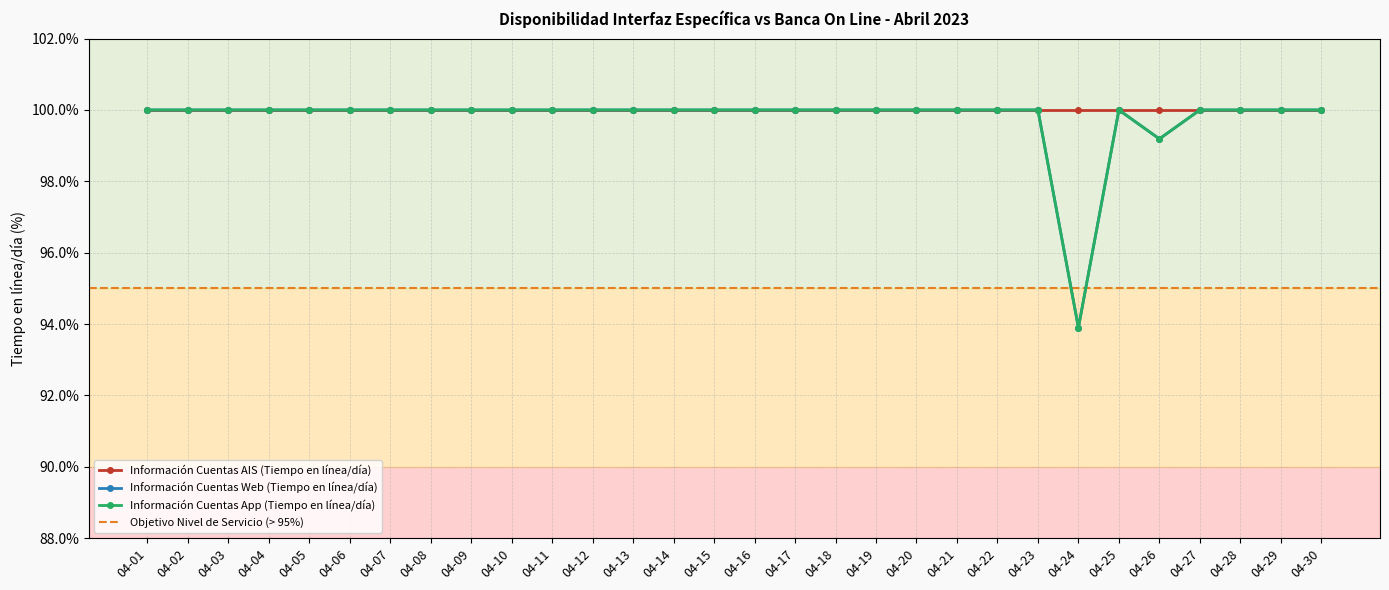

Count the Información Cuentas Web (Tiempo en línea/día) values in the range 100 to 101.

28